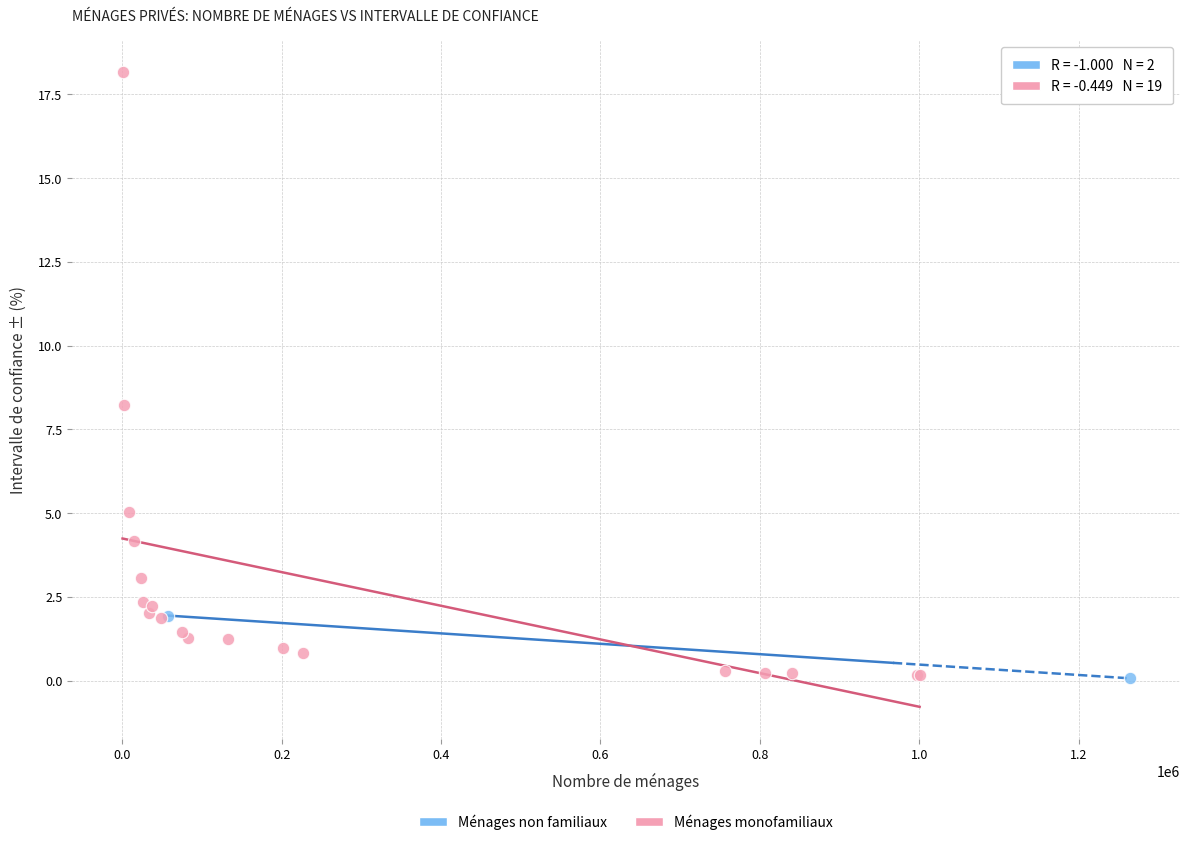

What are all the series names shown in the legend?

Ménages non familiaux, Ménages monofamiliaux